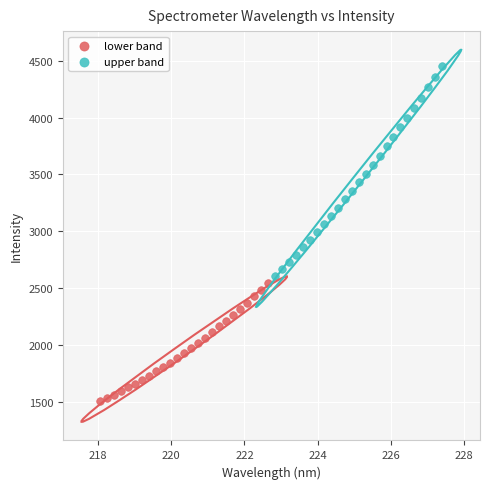

What are all the series names shown in the legend?

lower band, upper band